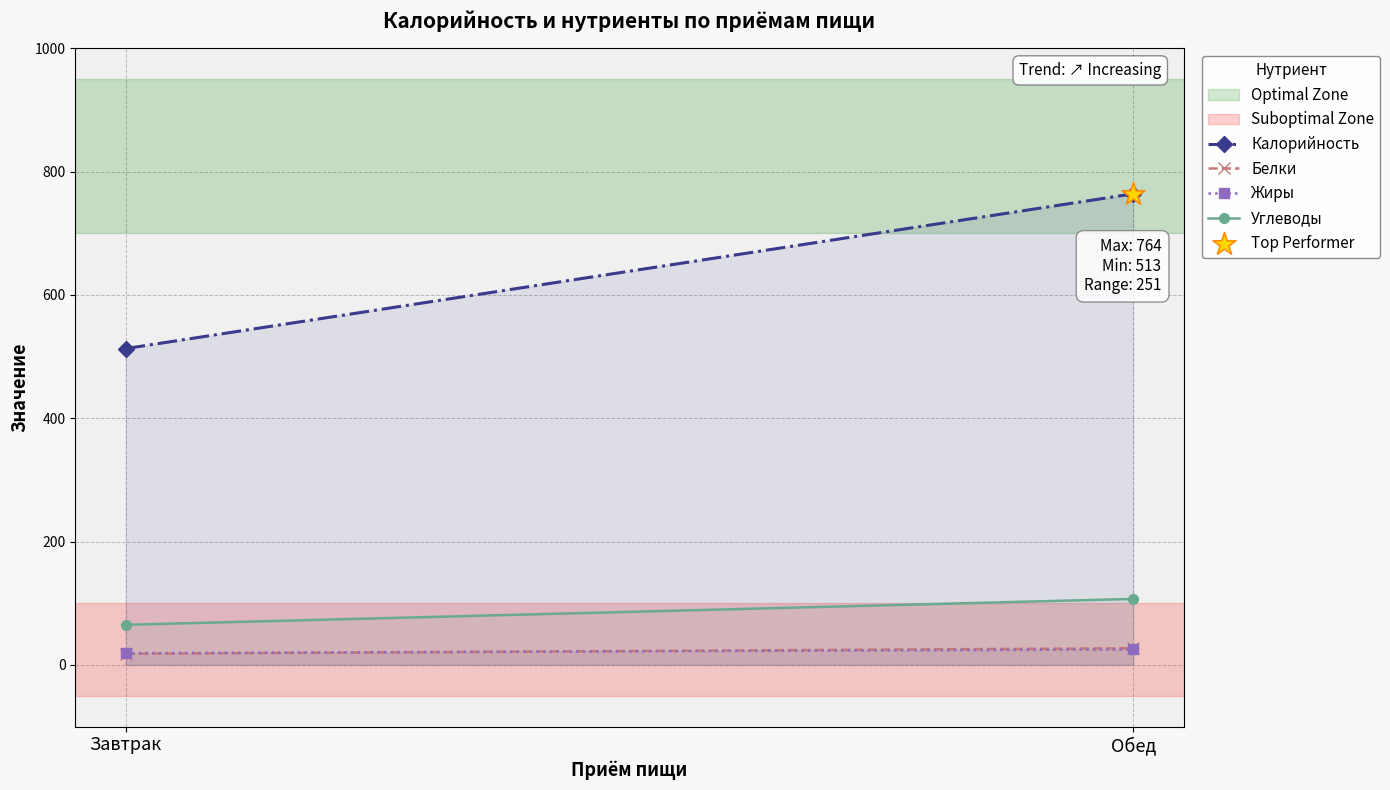

At how many categories does at least one series exceed 424?

2